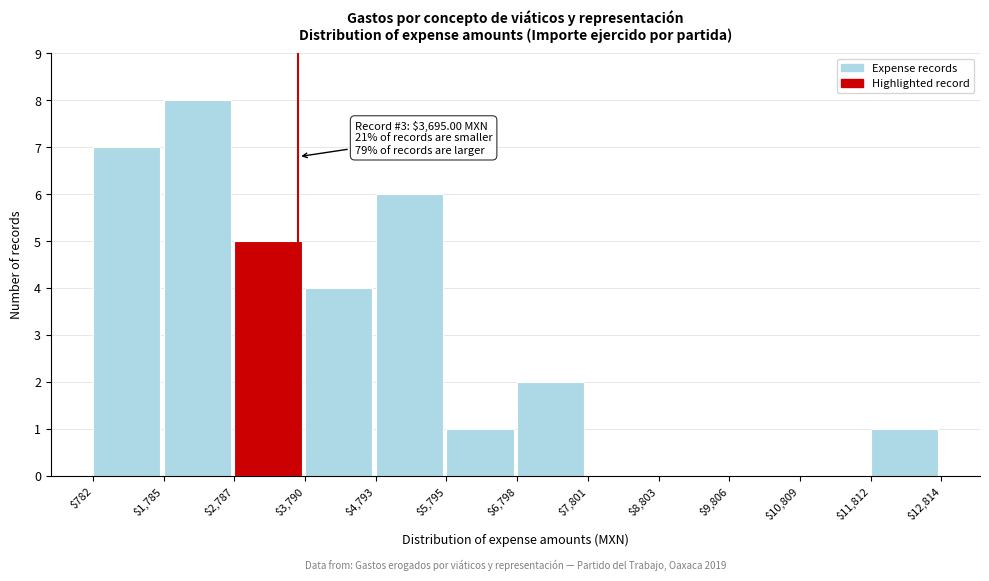

Over which range of the x-axis is the bar tallest?

$1,785 to $2,787